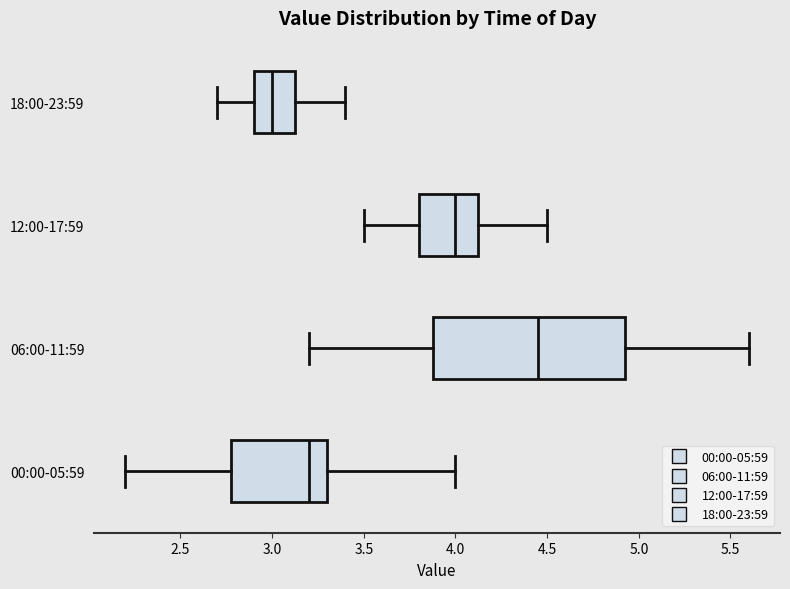

Reading bottom to top, transcribe this box plot: for each box, give where its median line is, the range the box spans, and where its two whiskers end, as read against the x-axis. The values are not printed on the chart, so give them approximately, as read against the axis.

00:00-05:59: median 3.20, box 2.80 to 3.30, whiskers 2.20 to 4.00
06:00-11:59: median 4.45, box 3.90 to 4.95, whiskers 3.20 to 5.60
12:00-17:59: median 4.00, box 3.80 to 4.15, whiskers 3.50 to 4.50
18:00-23:59: median 3.00, box 2.90 to 3.15, whiskers 2.70 to 3.40